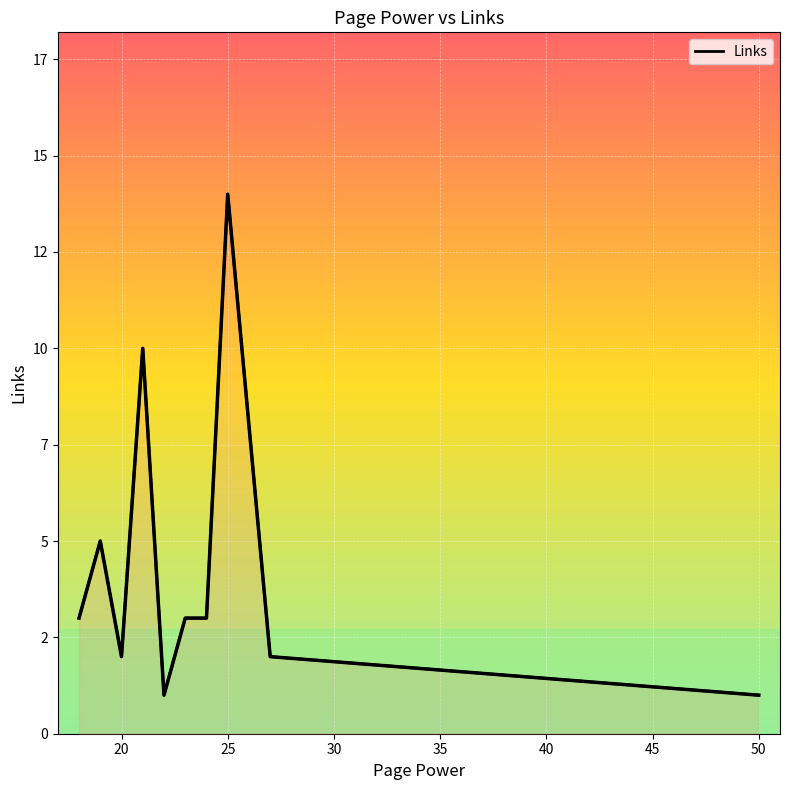

How many data points are less than 3?

4